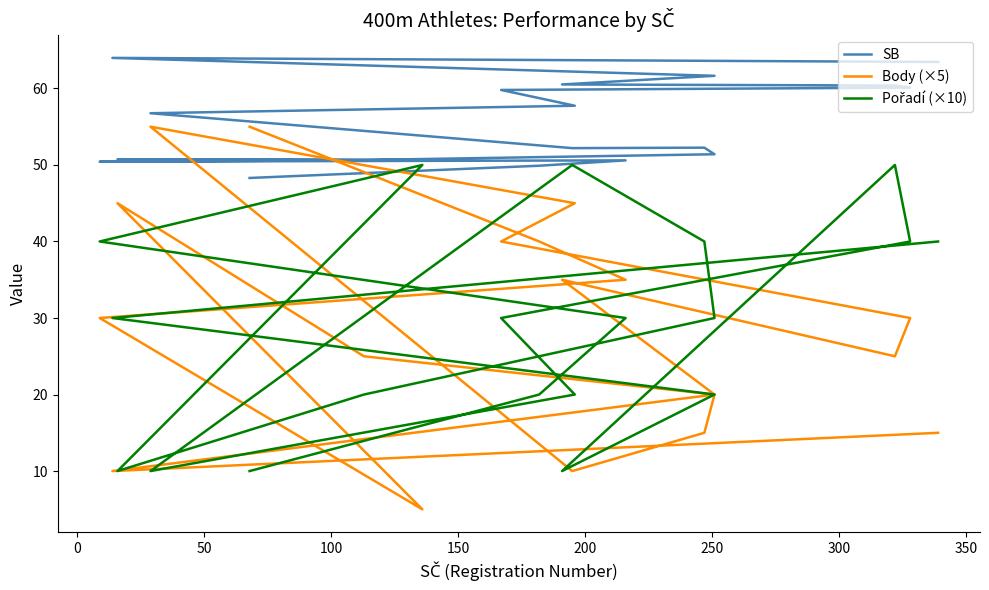

Reading left to right, list all the values displayed in this chart.

SB: 48.3	49.9	50.6	50.4	50.6	50.7	50.6	51.4	52.3	52.2	56.8	57.7	59.8	60.1	60.4	60.5	61.6	64.0	63.5
Body (×5): 55.0	40.0	35.0	30.0	5.0	45.0	25.0	20.0	15.0	10.0	55.0	45.0	40.0	30.0	25.0	35.0	20.0	10.0	15.0
Pořadí (×10): 10.0	20.0	30.0	40.0	50.0	10.0	20.0	30.0	40.0	50.0	10.0	20.0	30.0	40.0	50.0	10.0	20.0	30.0	40.0